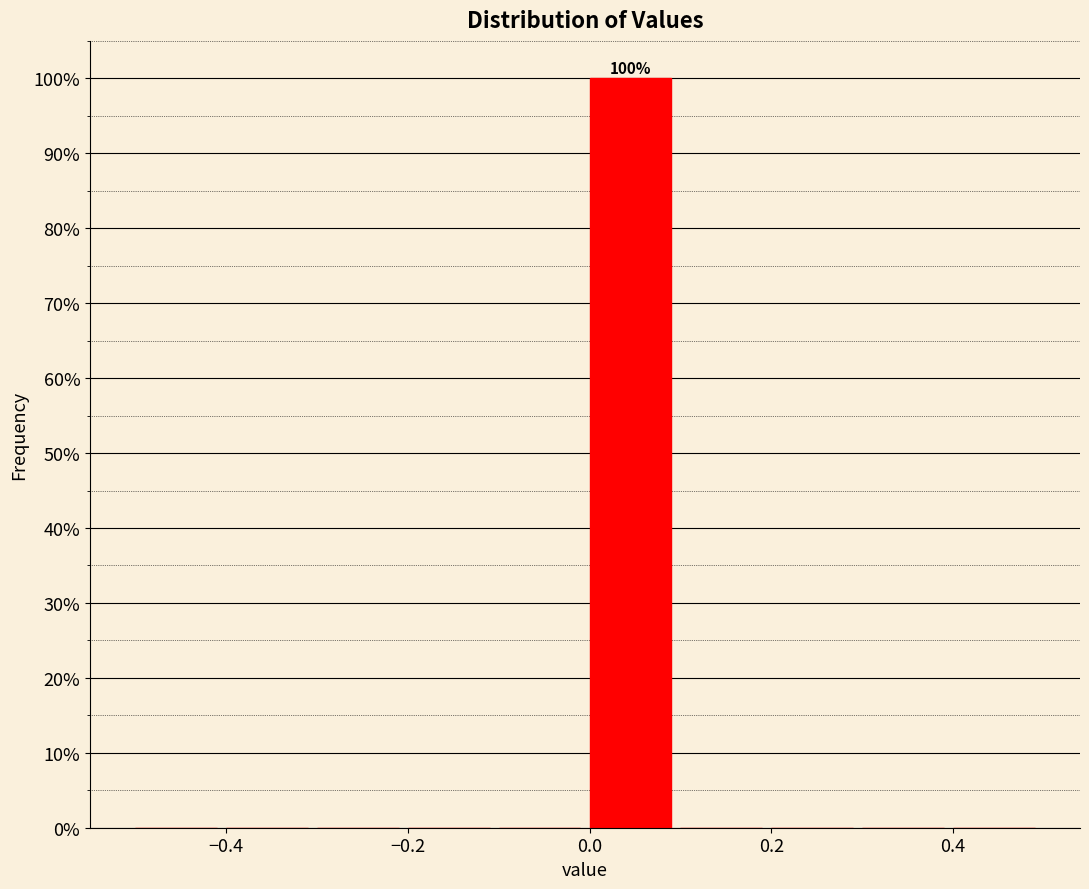

Over which range of the x-axis is the bar tallest?

0.0 to 0.1